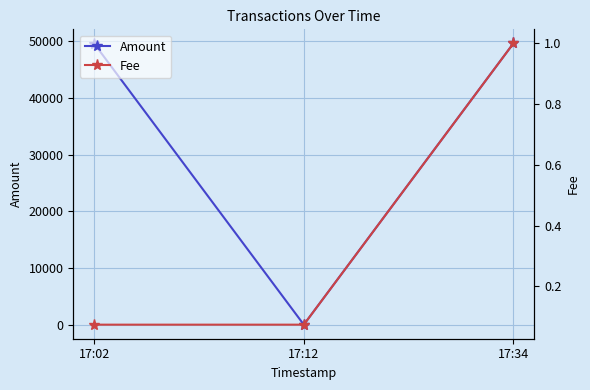

At which category is the sum across all series the highest?

17:34